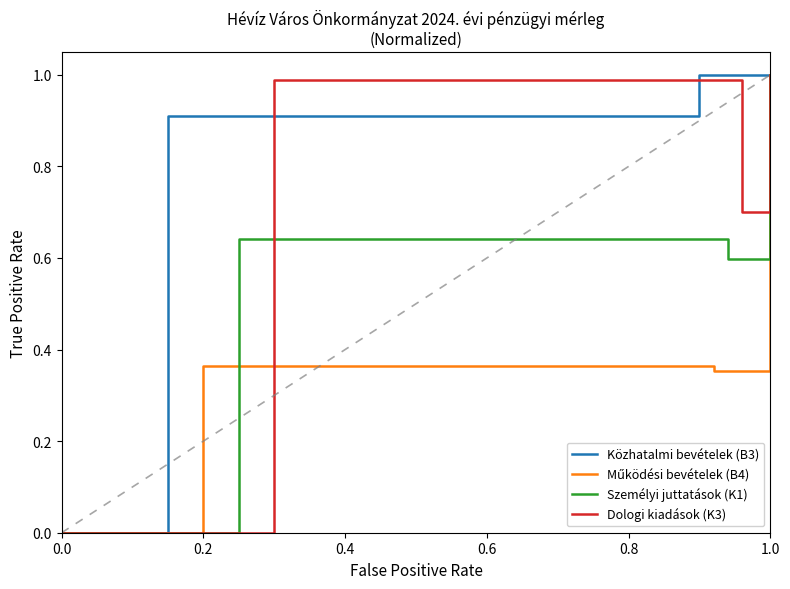

Is it true that Személyi juttatások (K1) equals 1.0 at 1.0?

True